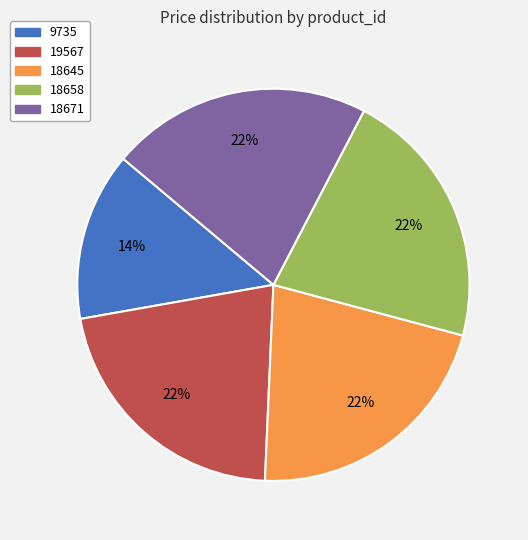

To the nearest percent, what portion does 18645 represent?

22%